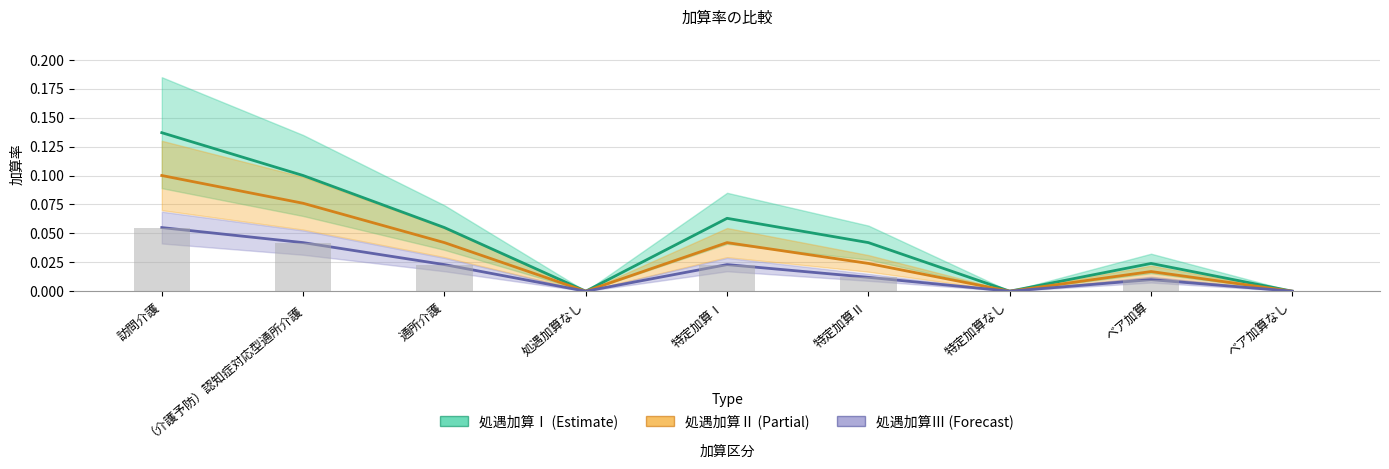

How many data points in 処遇加算Ⅱ are above 0?

6